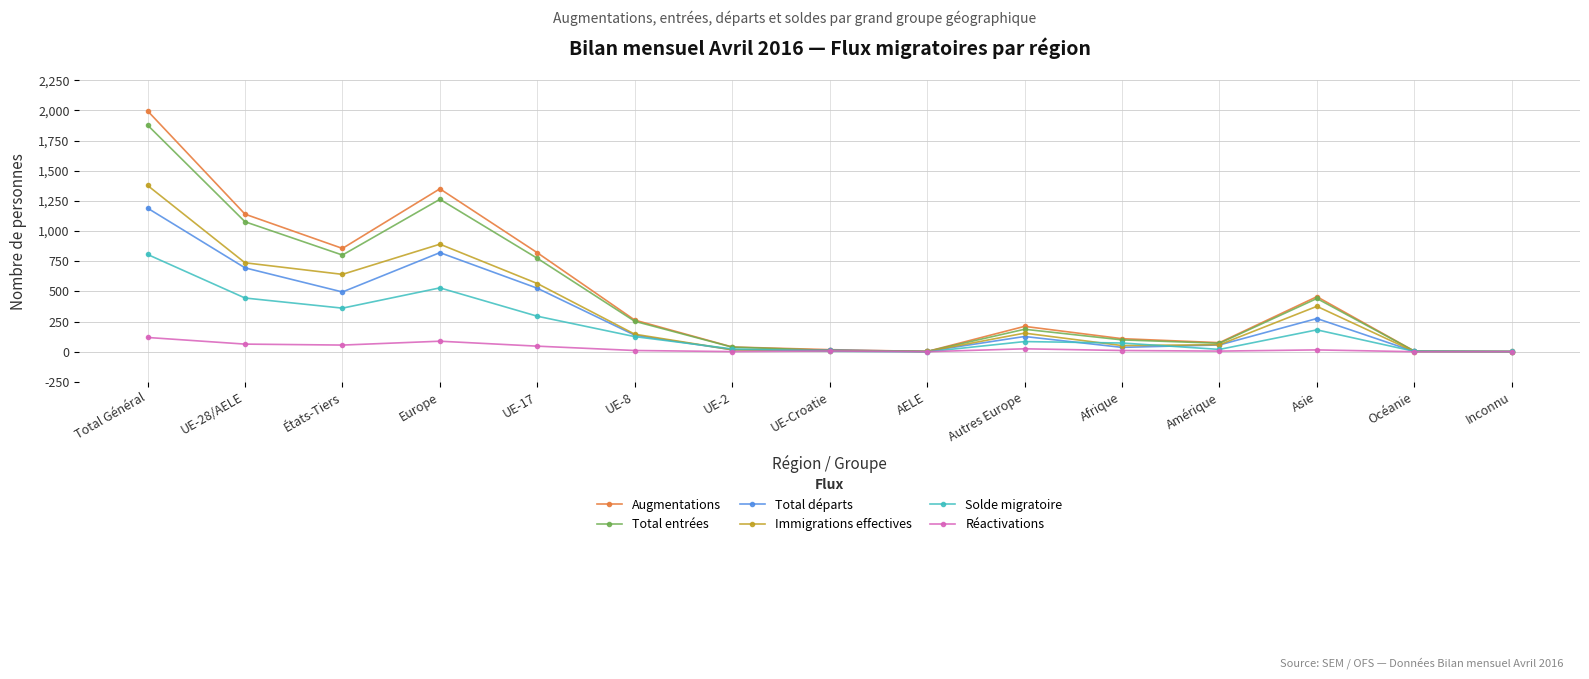

True or false: Total entrées has more than 2 interior local peaks.

True